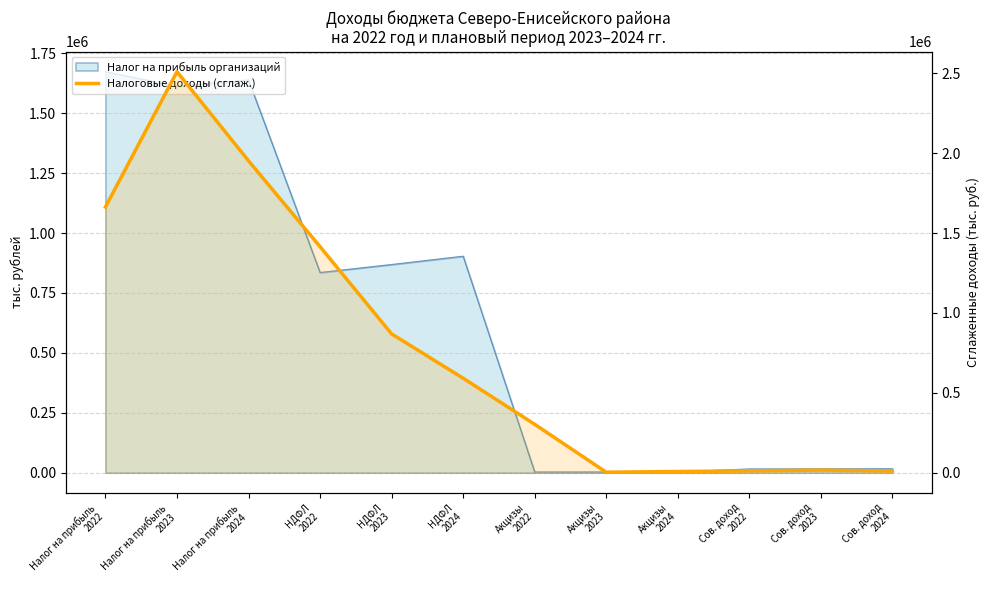

Which label corresponds to the smallest value in the chart?

Акцизы
2023